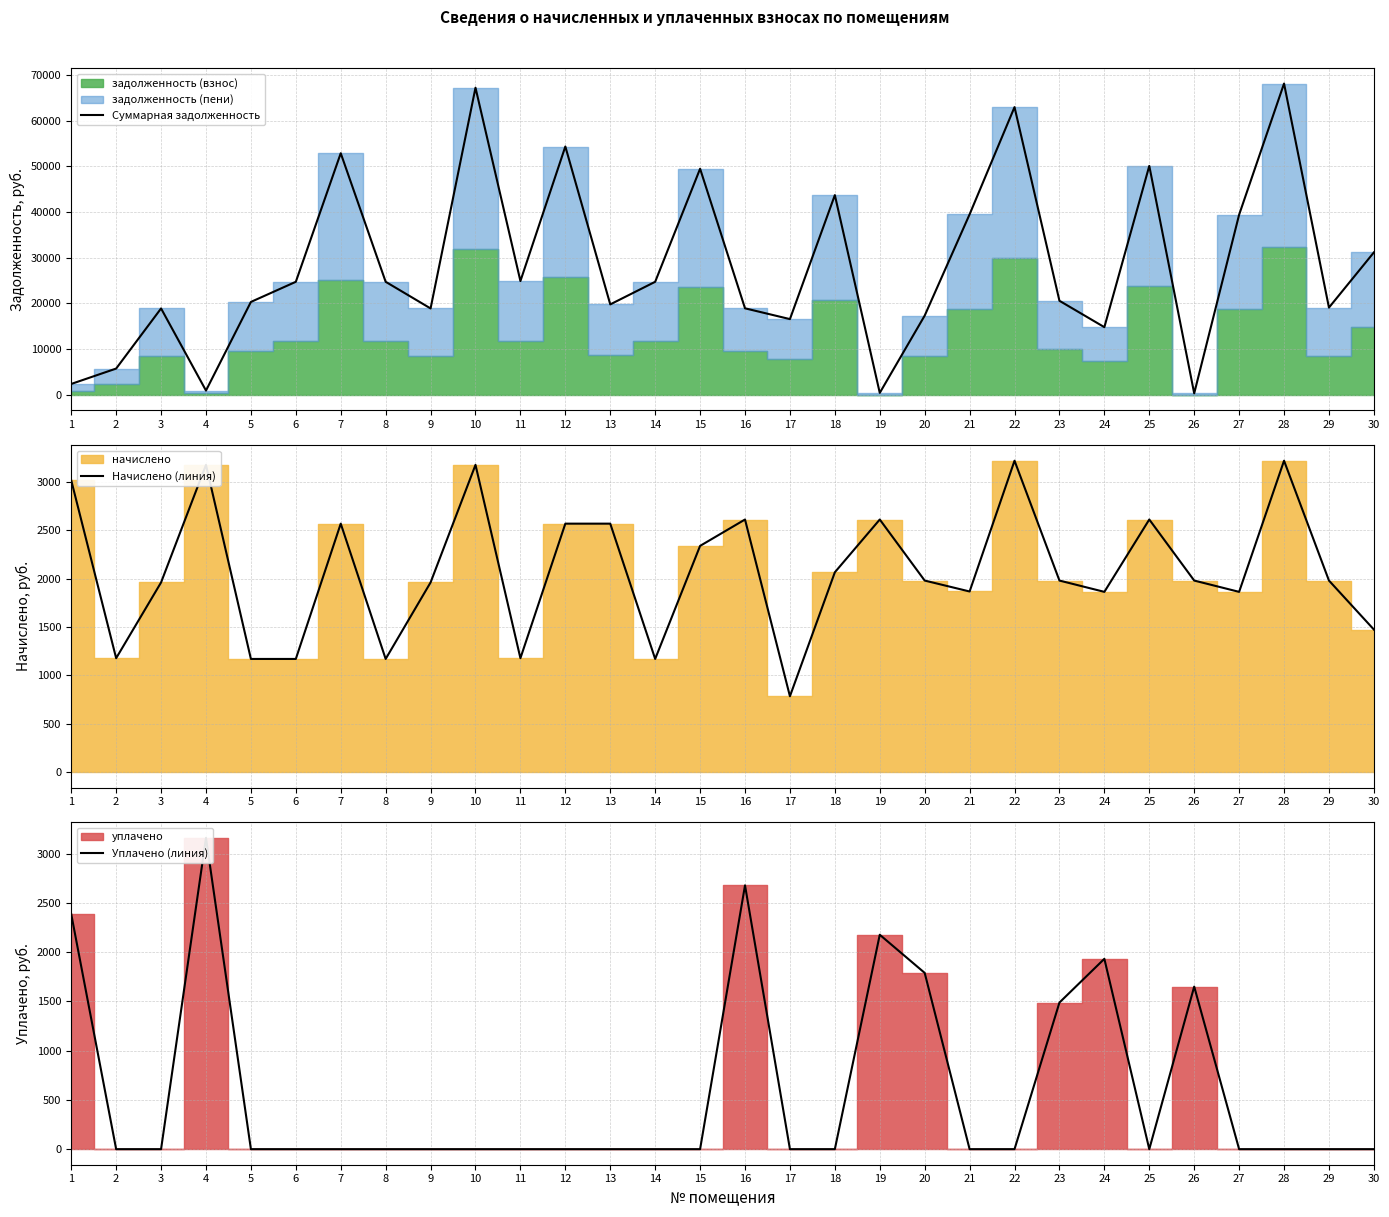

Rank the series by their maximum value, from highest to lowest.

Суммарная задолженность, Начислено (линия), Уплачено (линия)